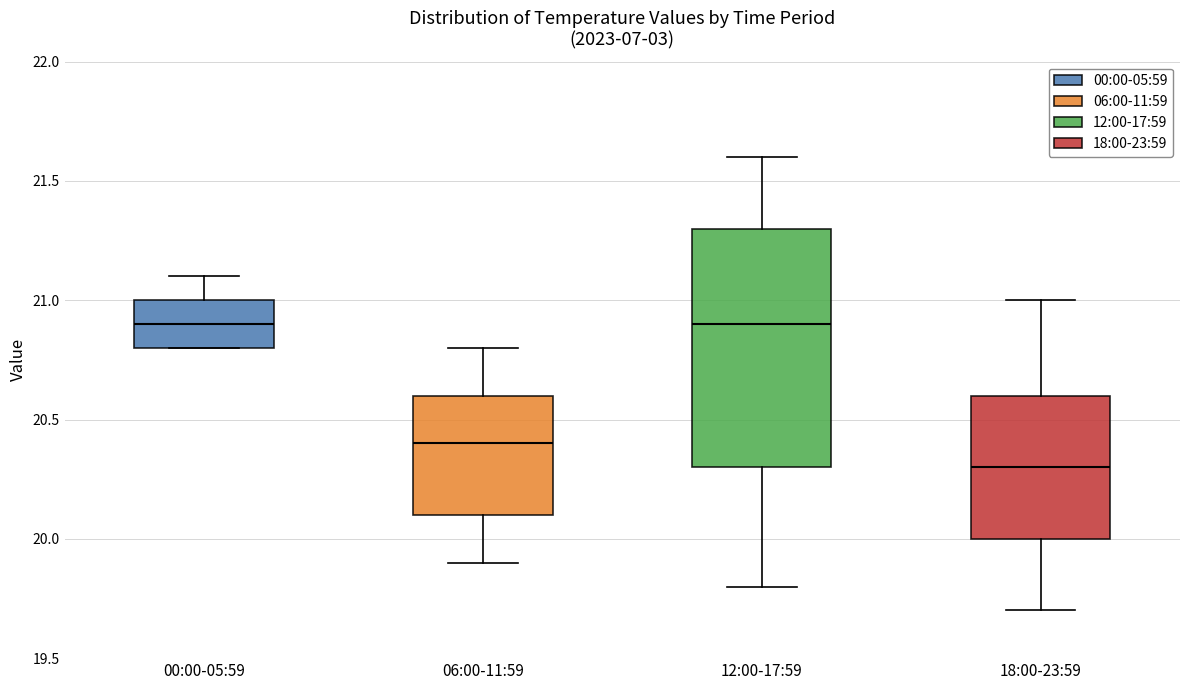

Reading left to right, transcribe this box plot: for each box, give where its median line is, the range the box spans, and where its two whiskers end, as read against the y-axis. The values are not printed on the chart, so give them approximately, as read against the axis.

00:00-05:59: median 20.9, box 20.8 to 21.0, whiskers 20.8 to 21.1
06:00-11:59: median 20.4, box 20.1 to 20.6, whiskers 19.9 to 20.8
12:00-17:59: median 20.9, box 20.3 to 21.3, whiskers 19.8 to 21.6
18:00-23:59: median 20.3, box 20.0 to 20.6, whiskers 19.7 to 21.0